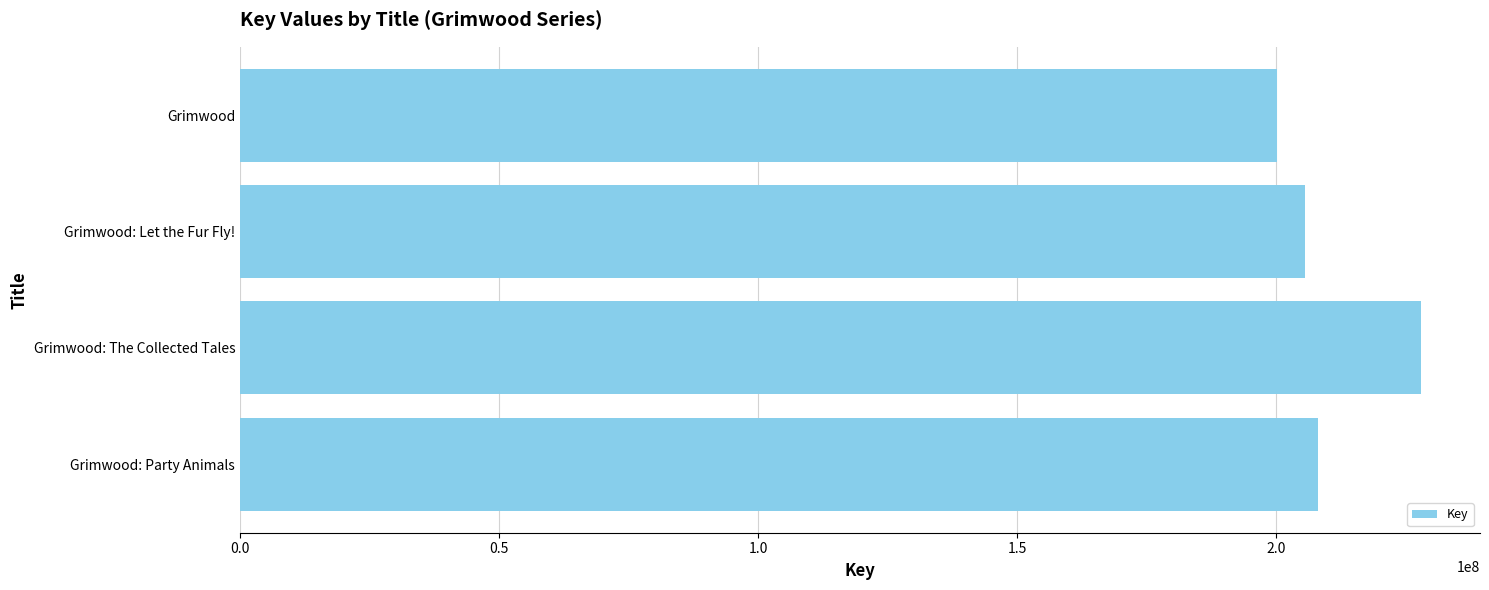

Which label corresponds to the largest value in the chart?

Grimwood: The Collected Tales